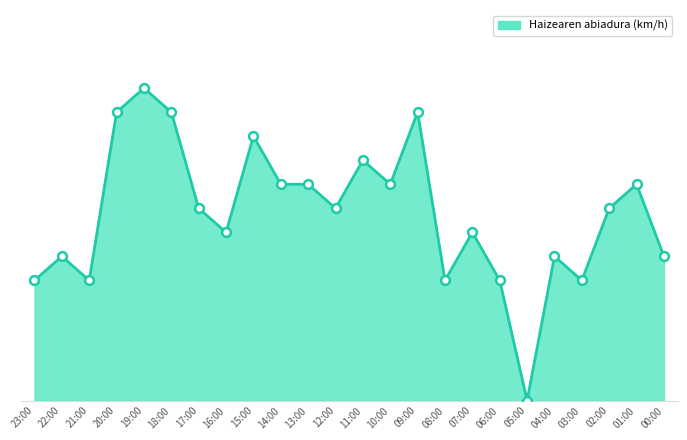

Approximately how many times larger is the value at 02:00 compared to 15:00?

0.7